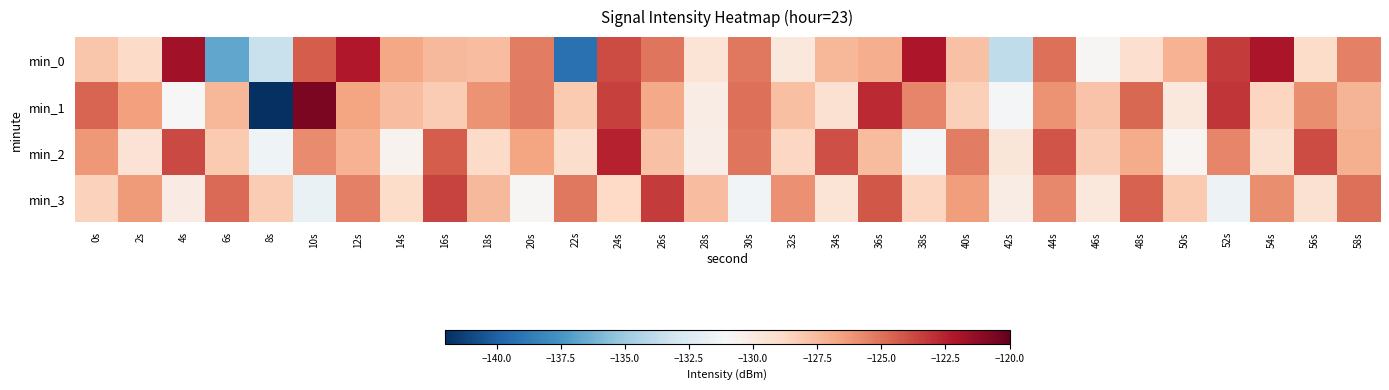

Reading right to left, list all the values displayed in this chart.

min_0: 58s=-125.4	56s=-129.0	54s=-122.0	52s=-123.3	50s=-127.2	48s=-129.2	46s=-130.9	44s=-125.0	42s=-133.8	40s=-127.8	38s=-122.1	36s=-127.0	34s=-127.3	32s=-129.8	30s=-125.2	28s=-129.5	26s=-125.1	24s=-123.8	22s=-139.2	20s=-125.4	18s=-127.6	16s=-127.4	14s=-126.7	12s=-122.2	10s=-124.4	8s=-133.5	6s=-136.7	4s=-121.8	2s=-128.9	0s=-127.9
min_1: 58s=-127.3	56s=-125.9	54s=-128.6	52s=-123.1	50s=-129.8	48s=-124.7	46s=-127.9	44s=-126.1	42s=-131.2	40s=-128.4	38s=-125.6	36s=-122.8	34s=-129.3	32s=-127.7	30s=-124.9	28s=-130.2	26s=-126.8	24s=-123.5	22s=-128.1	20s=-125.3	18s=-126.1	16s=-128.2	14s=-127.6	12s=-126.7	10s=-120.6	8s=-142.1	6s=-127.4	4s=-130.9	2s=-126.5	0s=-124.6
min_2: 58s=-127.1	56s=-123.8	54s=-129.2	52s=-125.6	50s=-130.8	48s=-126.9	46s=-128.3	44s=-124.1	42s=-129.7	40s=-125.4	38s=-131.1	36s=-127.5	34s=-123.9	32s=-128.7	30s=-125.1	28s=-130.3	26s=-127.8	24s=-122.5	22s=-129.1	20s=-126.7	18s=-128.9	16s=-124.3	14s=-130.6	12s=-127.2	10s=-125.8	8s=-131.5	6s=-128.1	4s=-123.7	2s=-129.4	0s=-126.2
min_3: 58s=-124.9	56s=-129.3	54s=-125.9	52s=-131.6	50s=-128.1	48s=-124.5	46s=-129.8	44s=-125.7	42s=-130.2	40s=-126.4	38s=-128.6	36s=-124.2	34s=-129.5	32s=-126.0	30s=-131.3	28s=-127.6	26s=-123.3	24s=-128.8	22s=-125.2	20s=-130.9	18s=-127.4	16s=-123.6	14s=-129.0	12s=-125.5	10s=-131.7	8s=-128.2	6s=-124.8	4s=-130.1	2s=-126.3	0s=-128.5